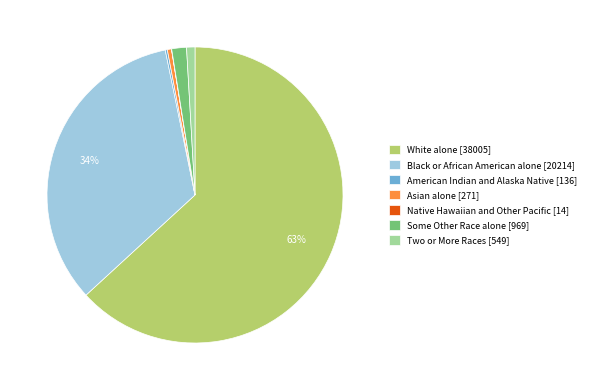

Which slice is the largest?

White alone